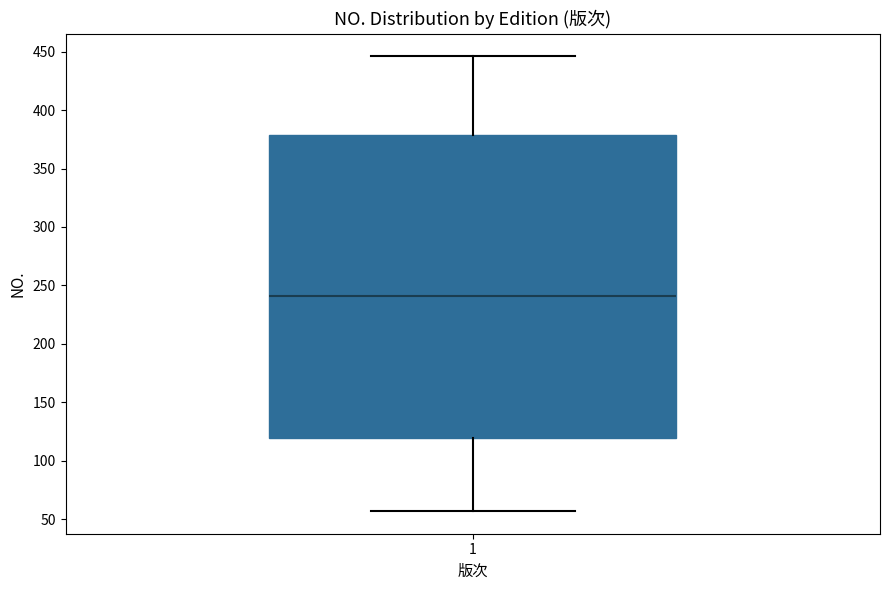

Transcribe this box plot: give where the median line is, the range the box spans, and where the two whiskers end, as read against the y-axis. The values are not printed on the chart, so give them approximately, as read against the axis.

median 240, box 120 to 380, whiskers 55 to 445